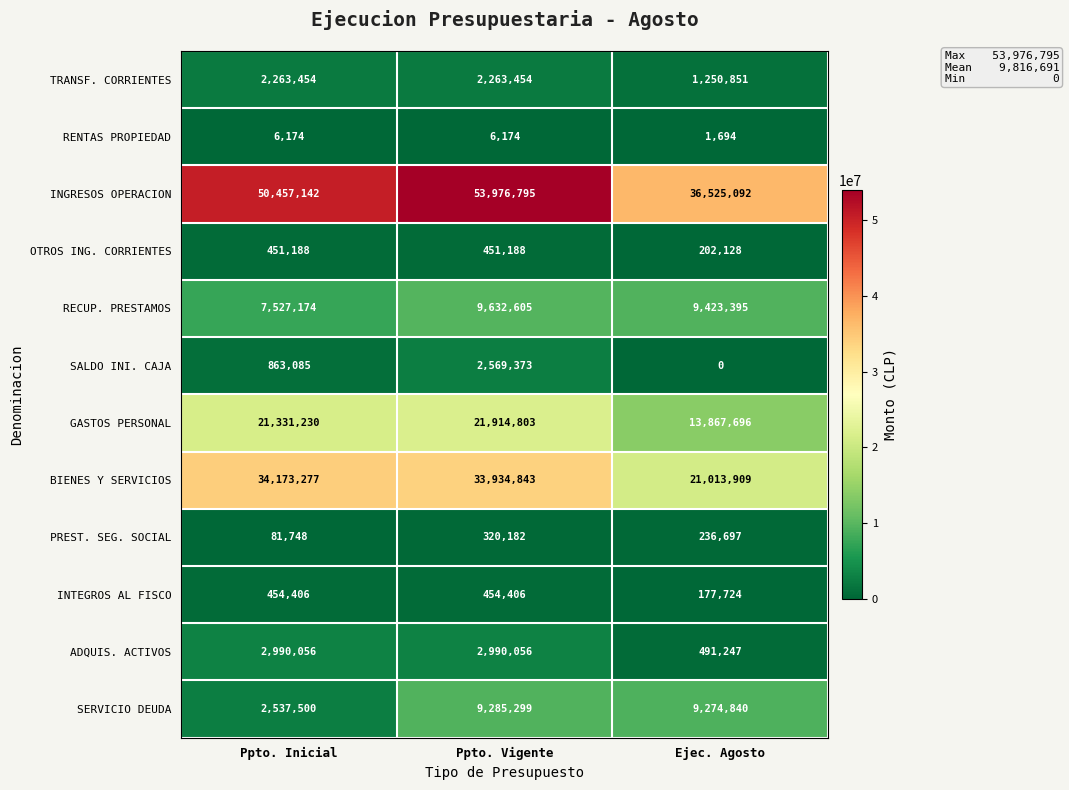

What is the difference between the highest and lowest values at Ppto. Vigente?

53970621